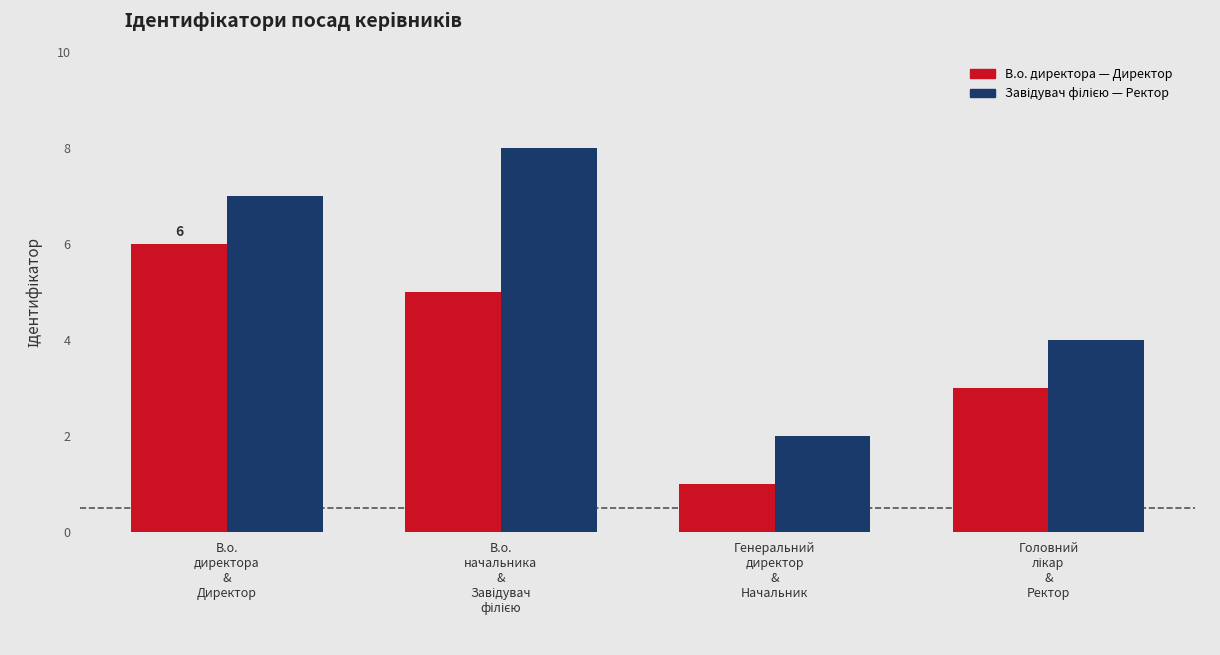

How many groups of bars are there?

4